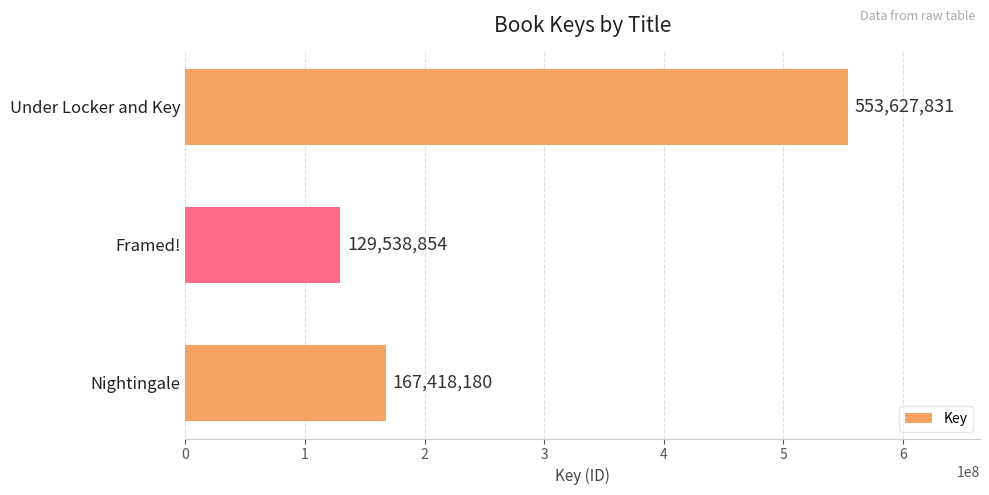

Reading bottom to top, what are all the values shown in this chart?

Nightingale=167418180	Framed!=129538854	Under Locker and Key=553627831